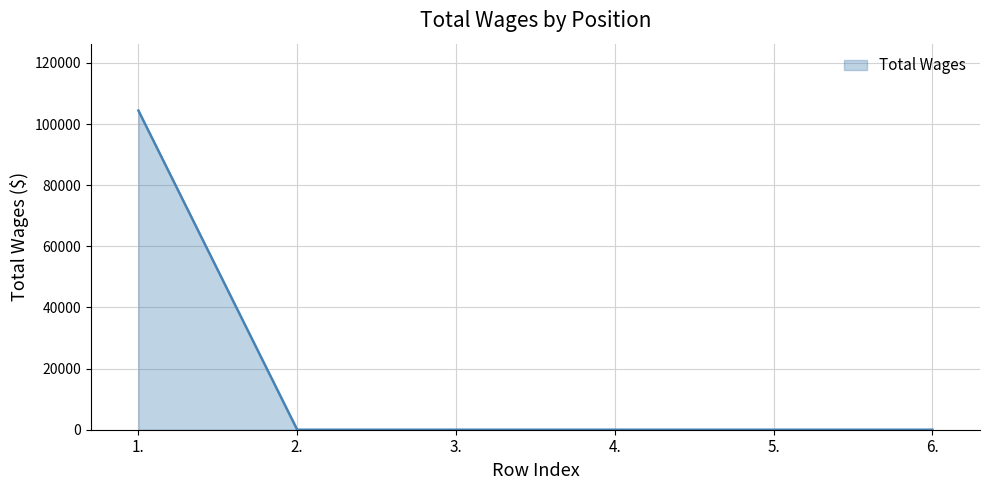

What position from the right is 4.?

3